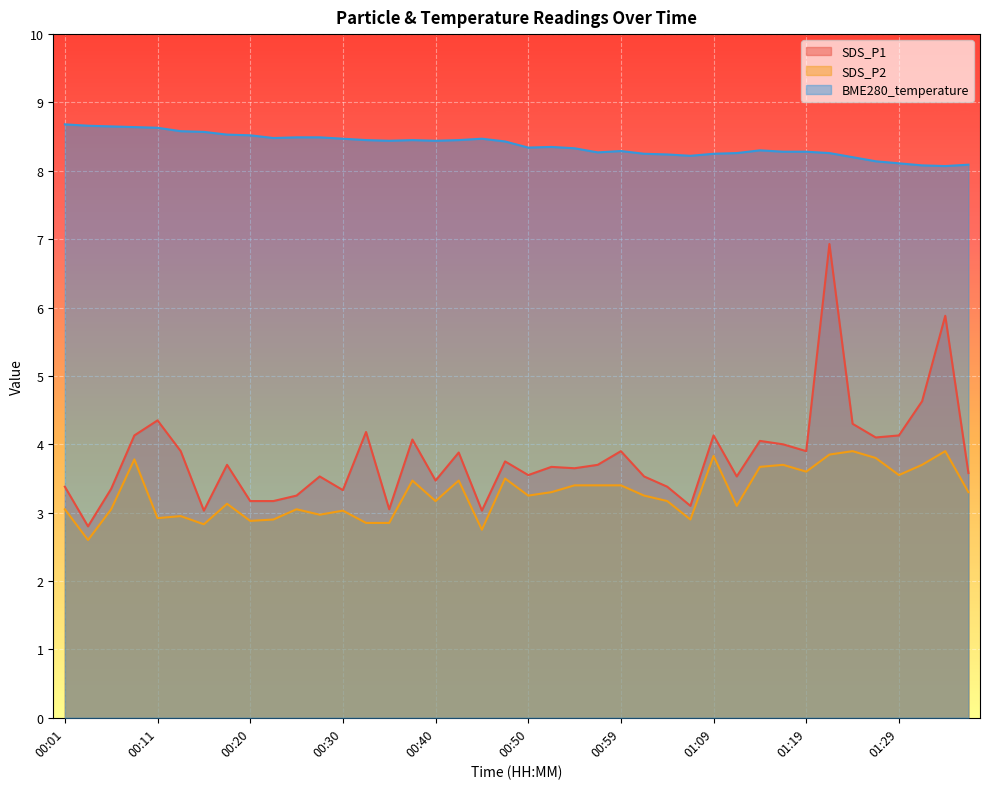

What is the average value of the SDS_P2 series?

3.3